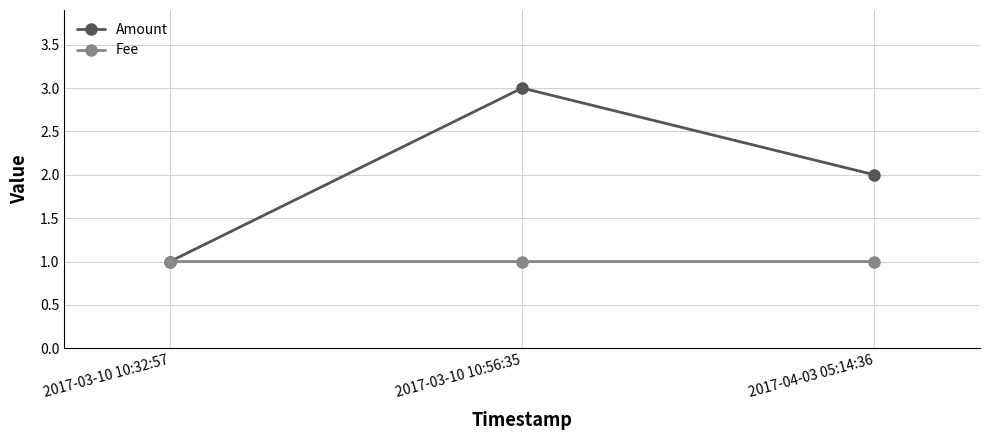

Which series has the largest range (max minus min)?

Amount